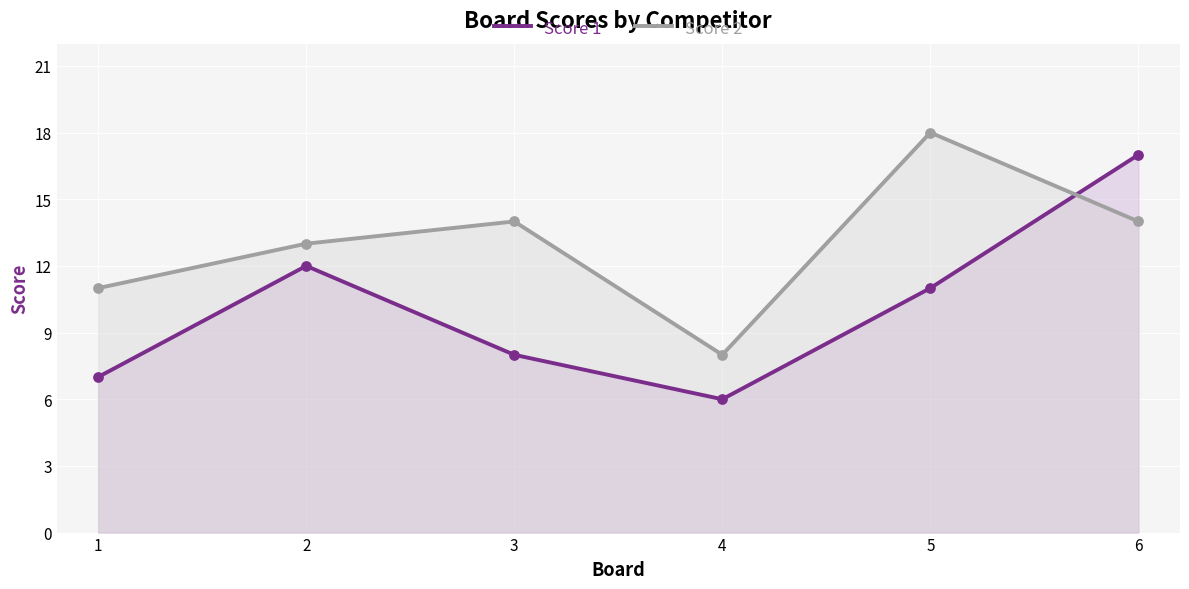

Which series contains the highest Y value?

Score 2